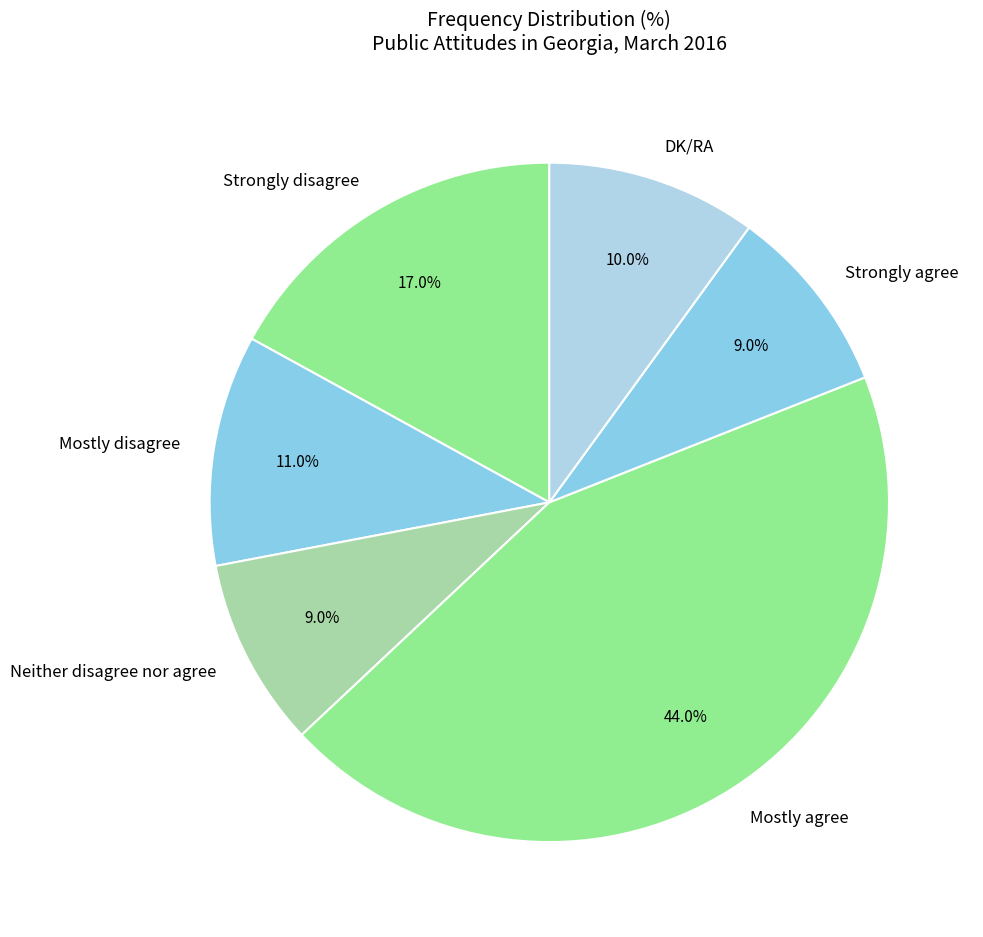

How much of the chart is everything except Mostly agree?

56.0%